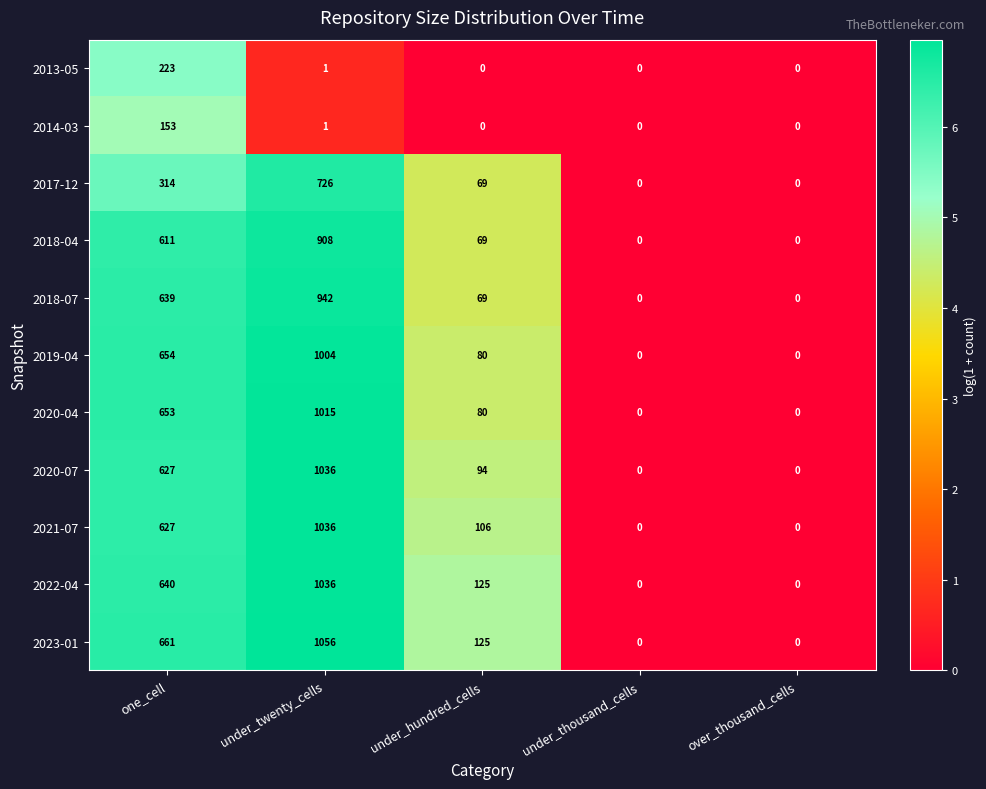

How many categories are shown in the chart?

5